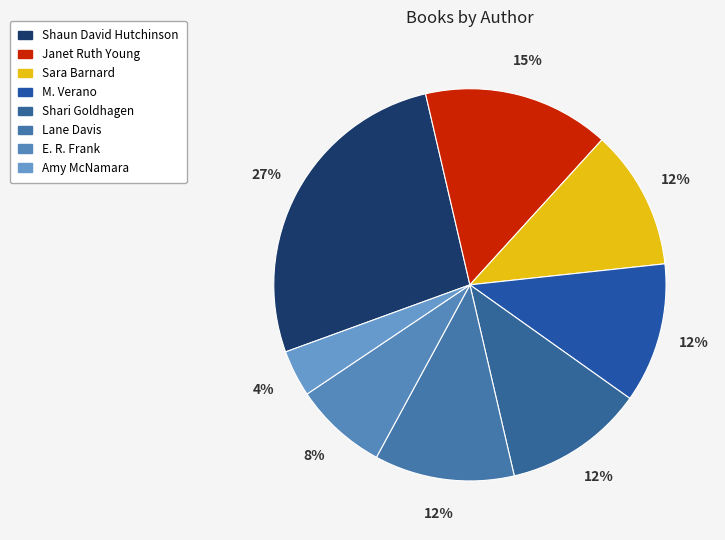

To the nearest percent, what is the difference between the Lane Davis and Shaun David Hutchinson slice percentages?

15%